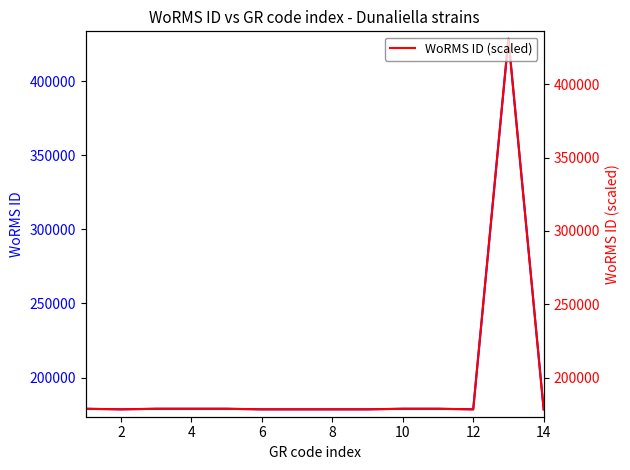

Which series has the largest range (max minus min)?

WoRMS ID (scaled)